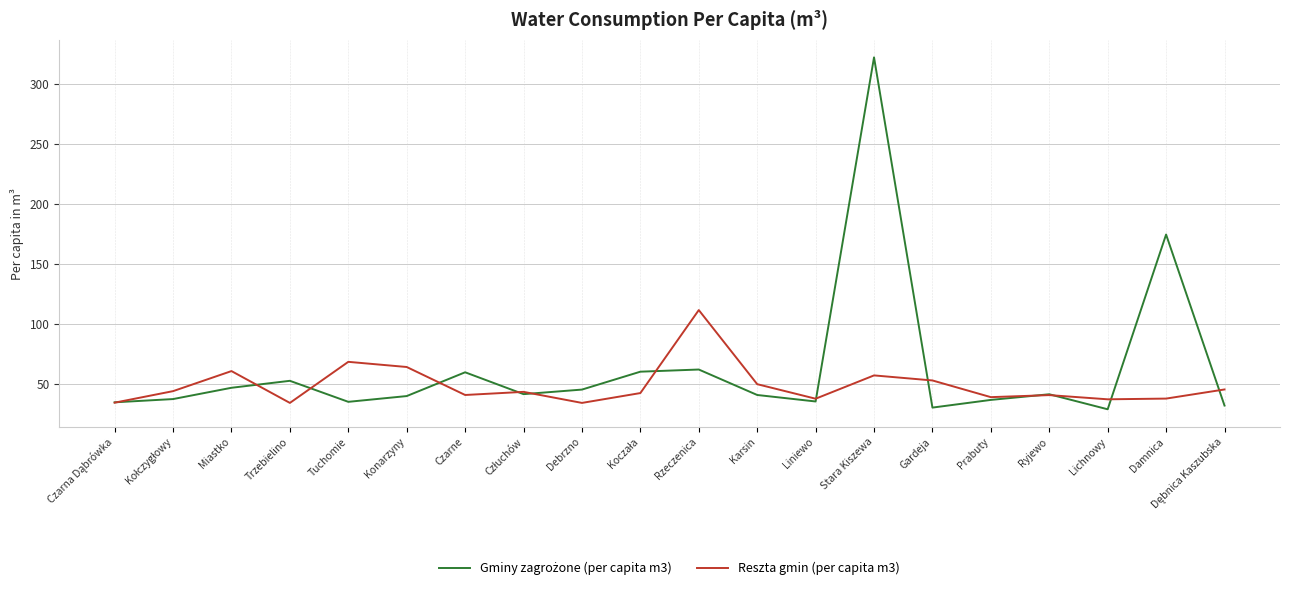

What is the greatest value displayed?

321.9